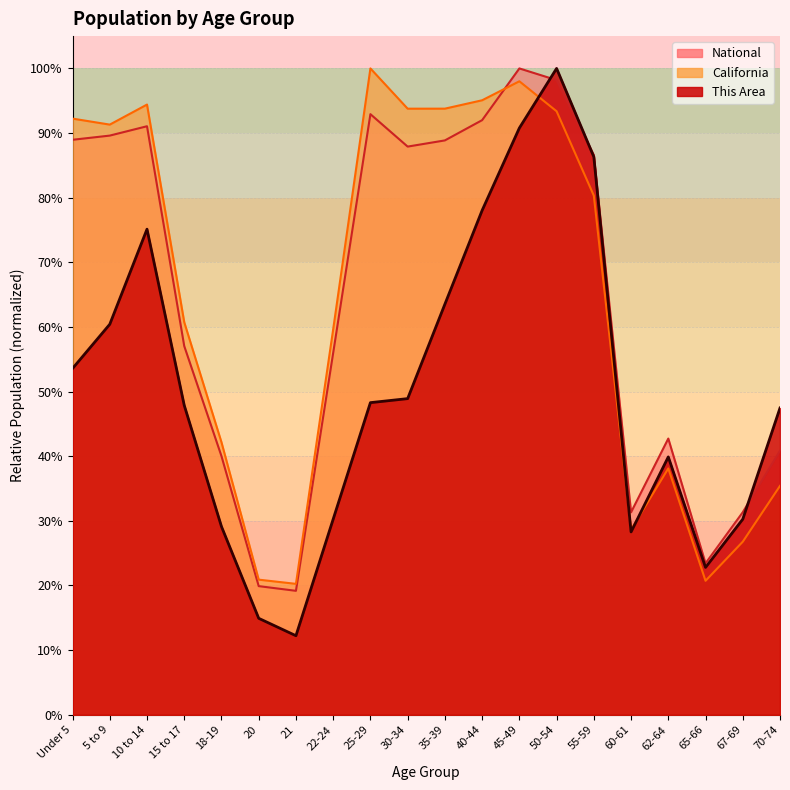

Where is the first local minimum for This Area?

21